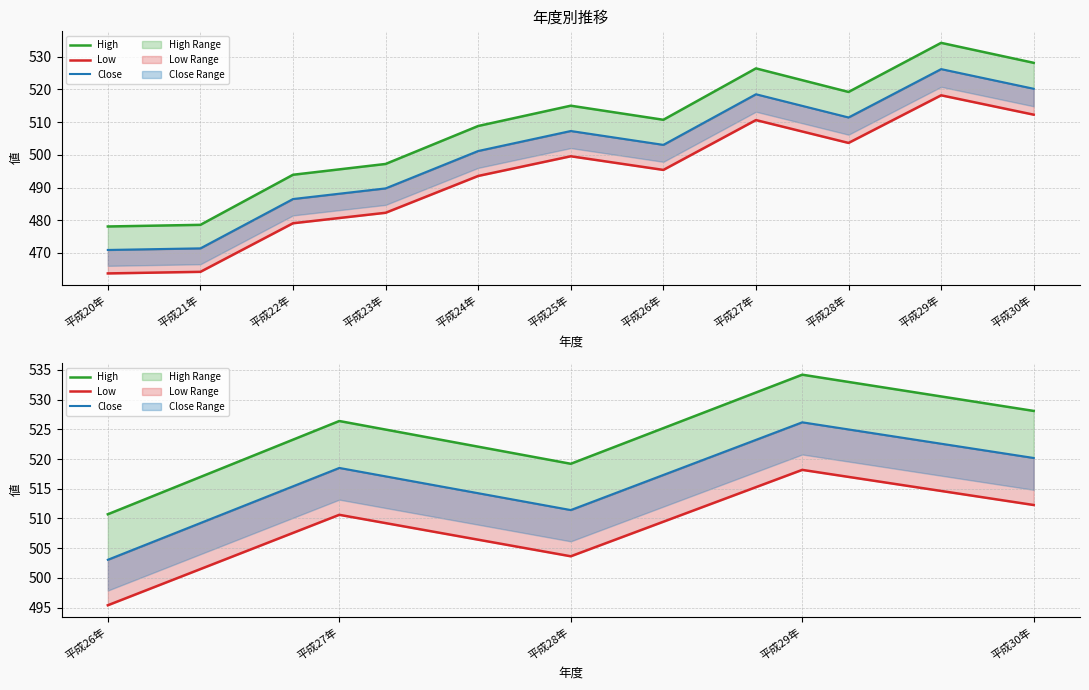

Which series changed the most between 平成26年 and 平成29年?

High